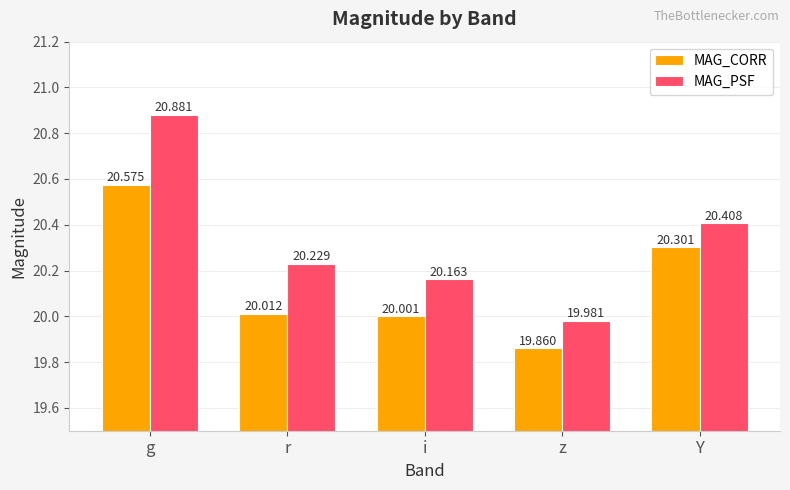

The value of MAG_PSF at r is 9.0. True or false?

False